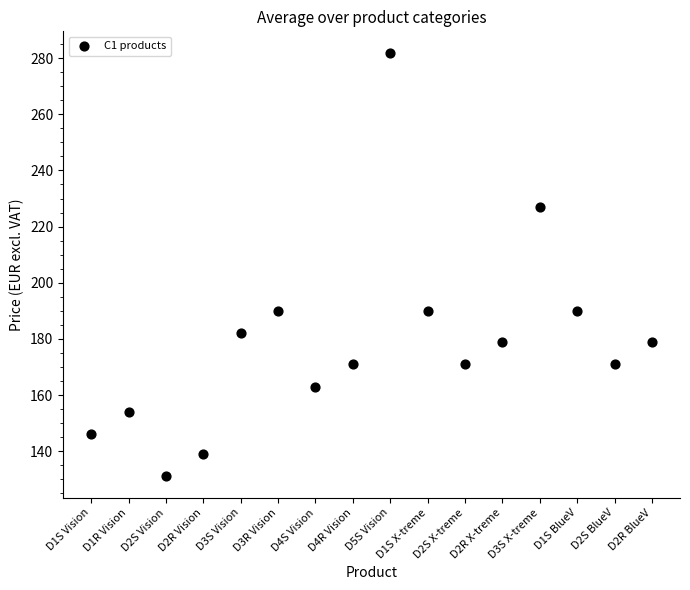

What is the range of Y values (max minus min)?

151